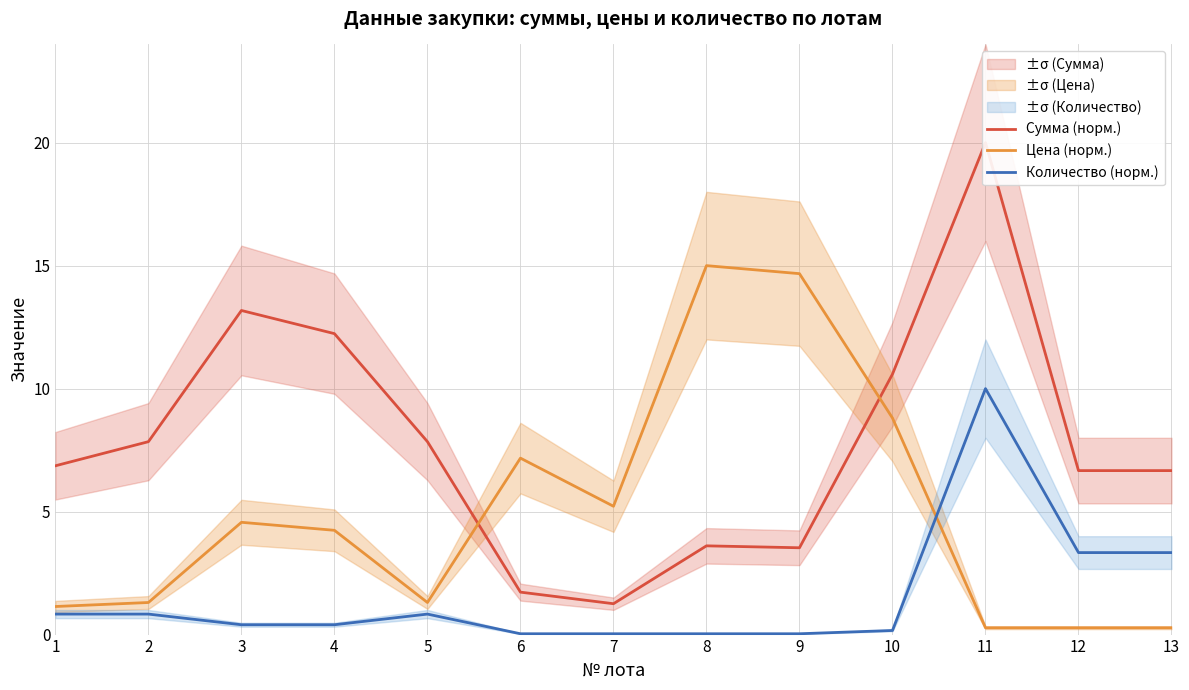

Which series has the largest range (max minus min)?

Сумма (норм.)